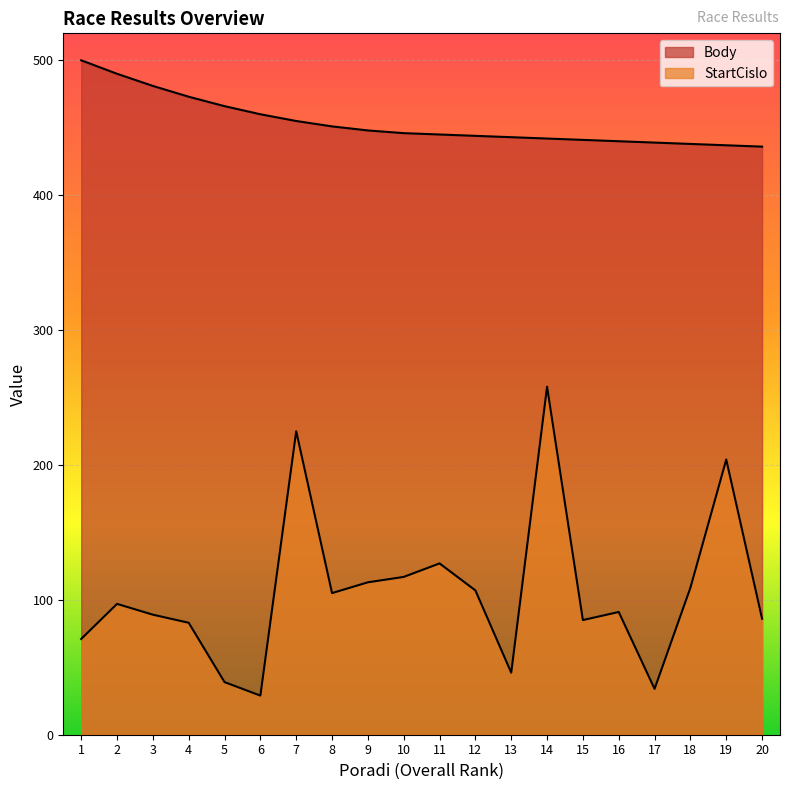

How many categories are shown in the chart?

20